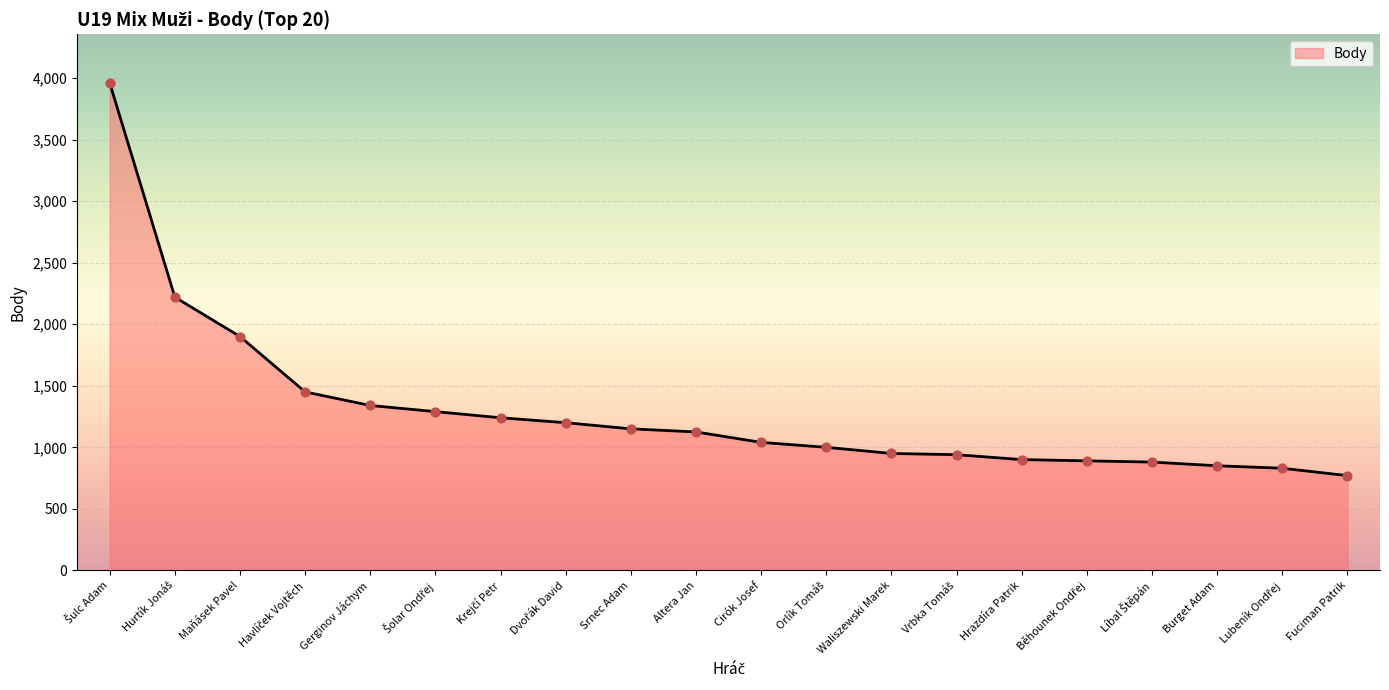

What is the change in value from Maňásek Pavel to Cirók Josef?

-860